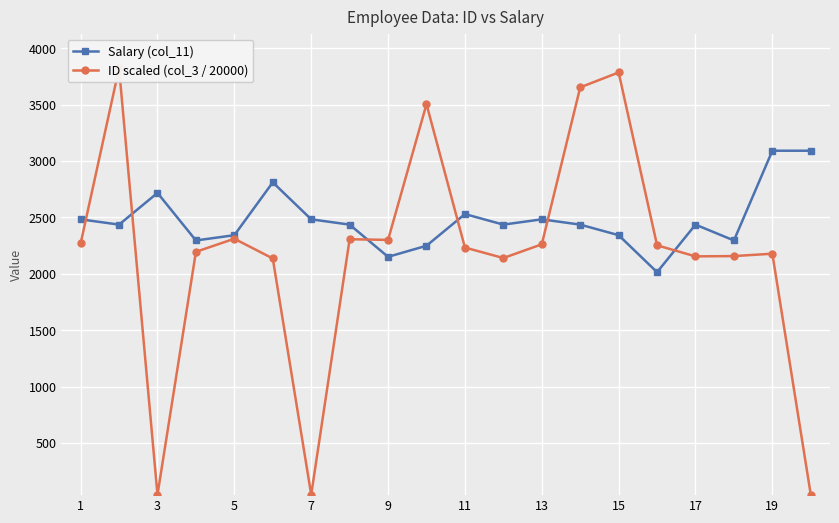

In Salary (col_11), how many points are lower than both neighbors (excluding endpoints)?

6